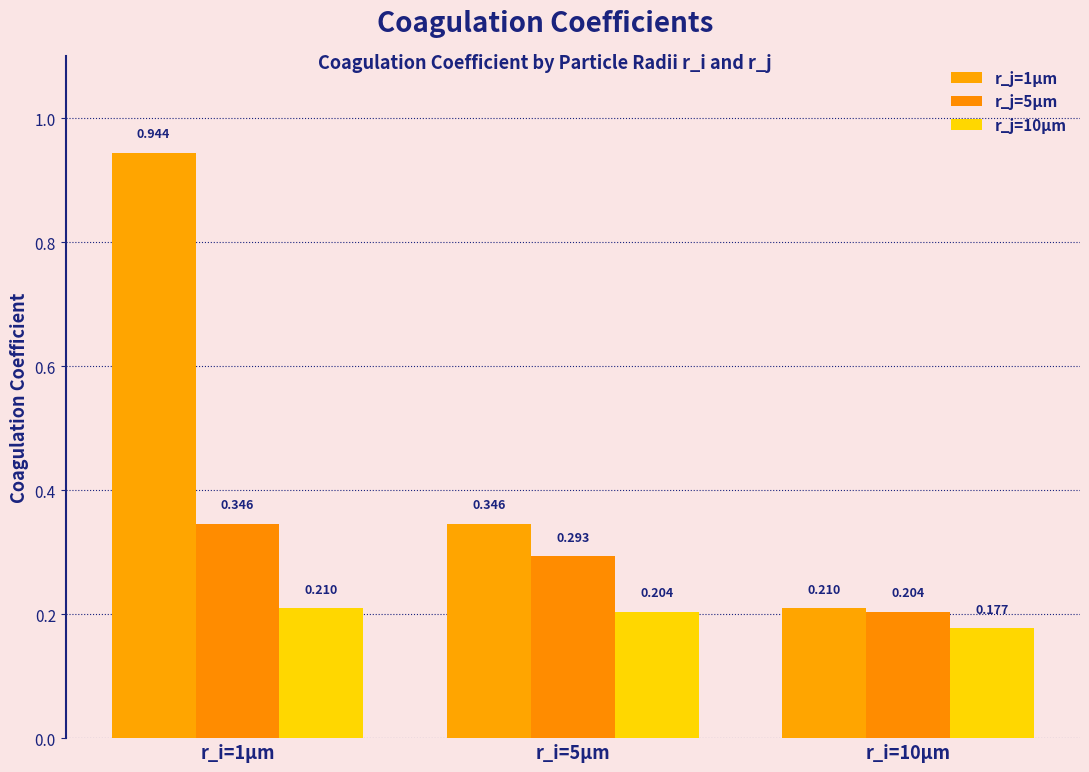

Count the number of categories in the chart.

3